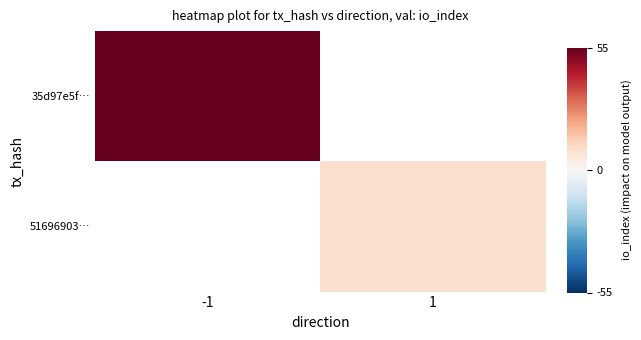

Which label corresponds to the smallest value in the chart?

1